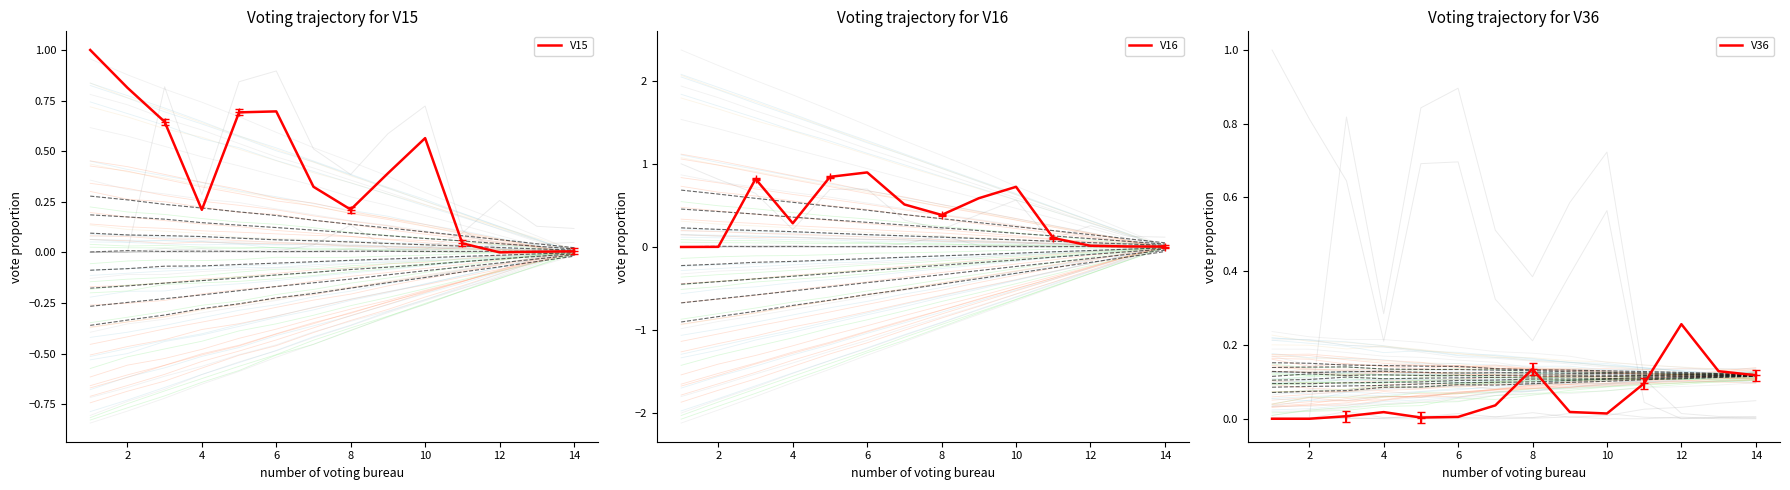

What are all the series names shown in the legend?

V15, V16, V36